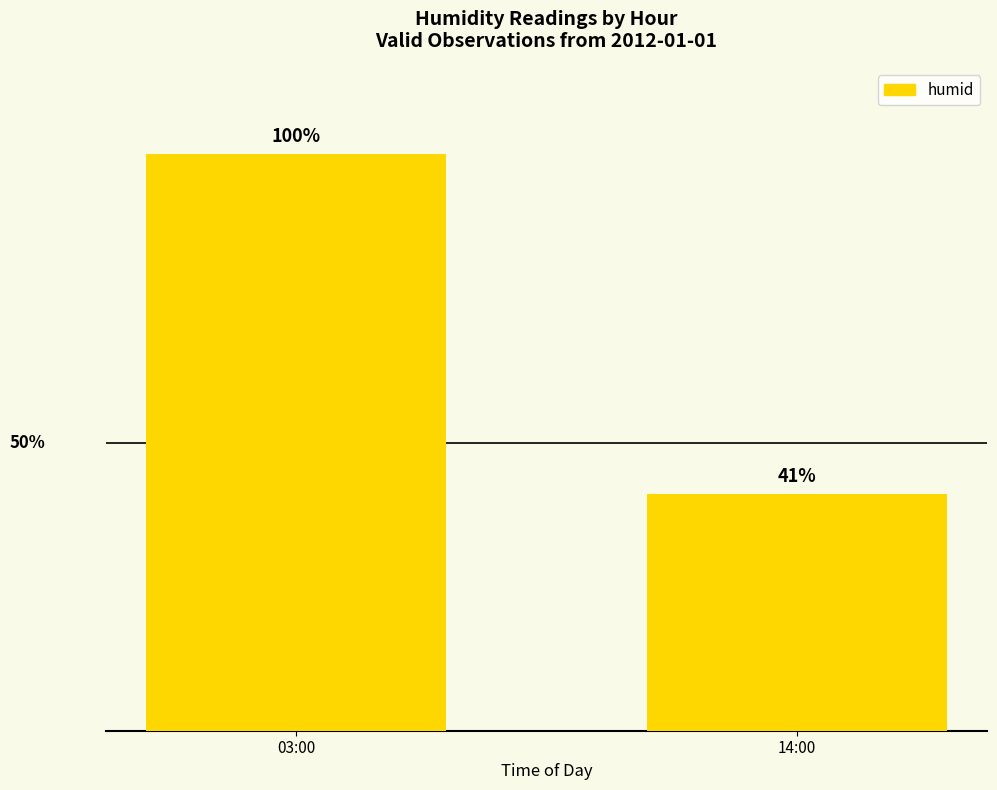

List the labels in order of value, largest first.

03:00, 14:00